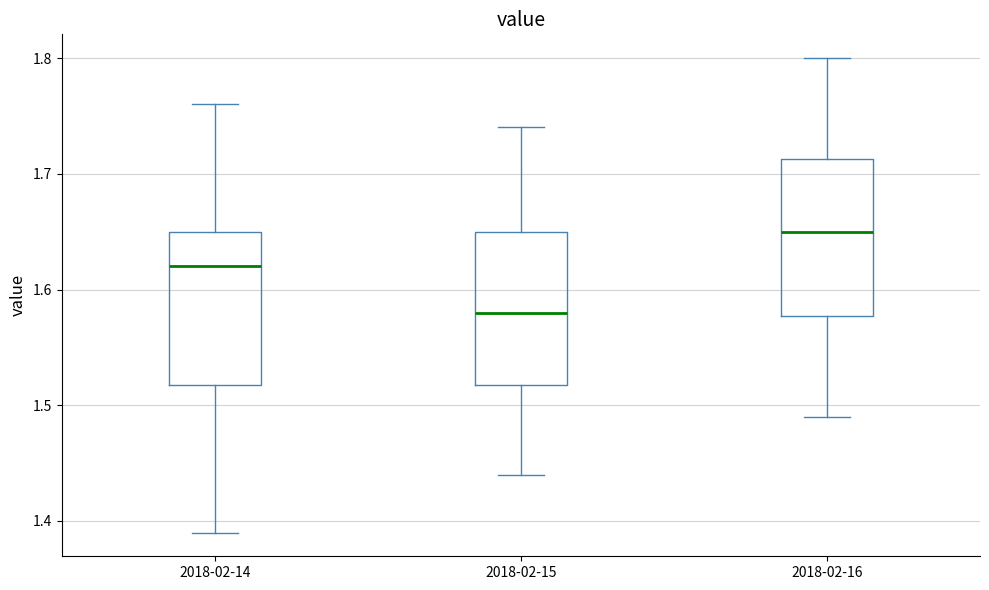

Reading left to right, transcribe this box plot: for each box, give where its median line is, the range the box spans, and where its two whiskers end, as read against the y-axis. The values are not printed on the chart, so give them approximately, as read against the axis.

2018-02-14: median 1.62, box 1.52 to 1.65, whiskers 1.39 to 1.76
2018-02-15: median 1.58, box 1.52 to 1.65, whiskers 1.44 to 1.74
2018-02-16: median 1.65, box 1.58 to 1.71, whiskers 1.49 to 1.80